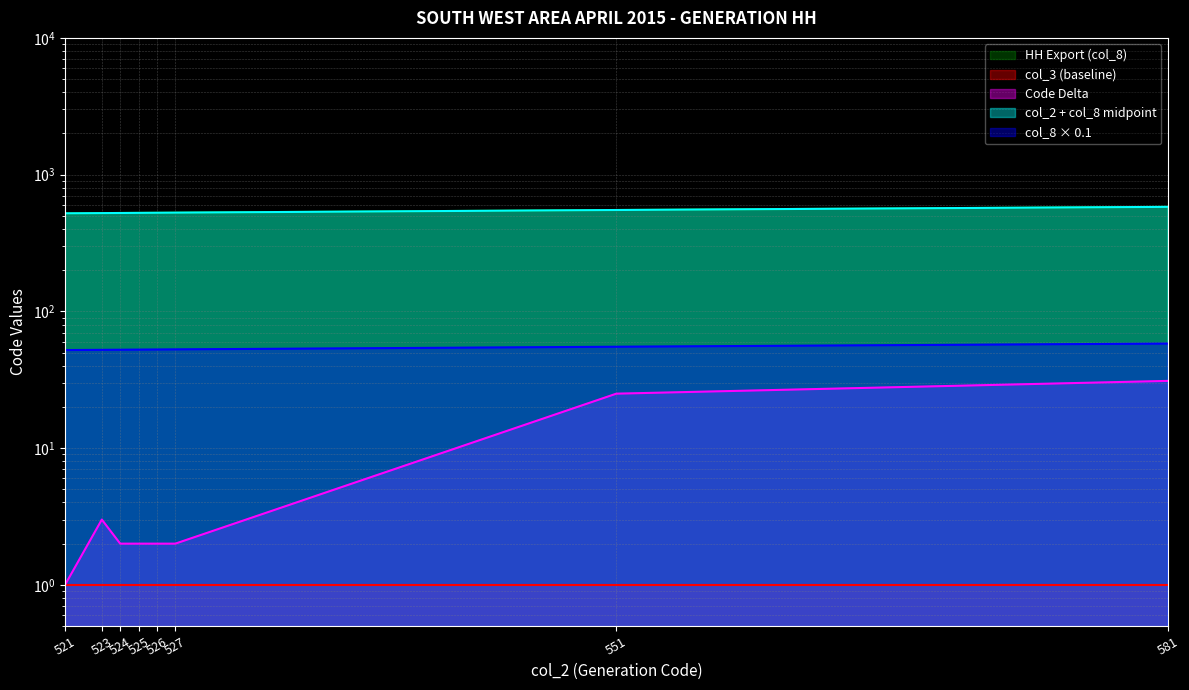

Approximately how many times larger is the value at 524 compared to 551?

1.0